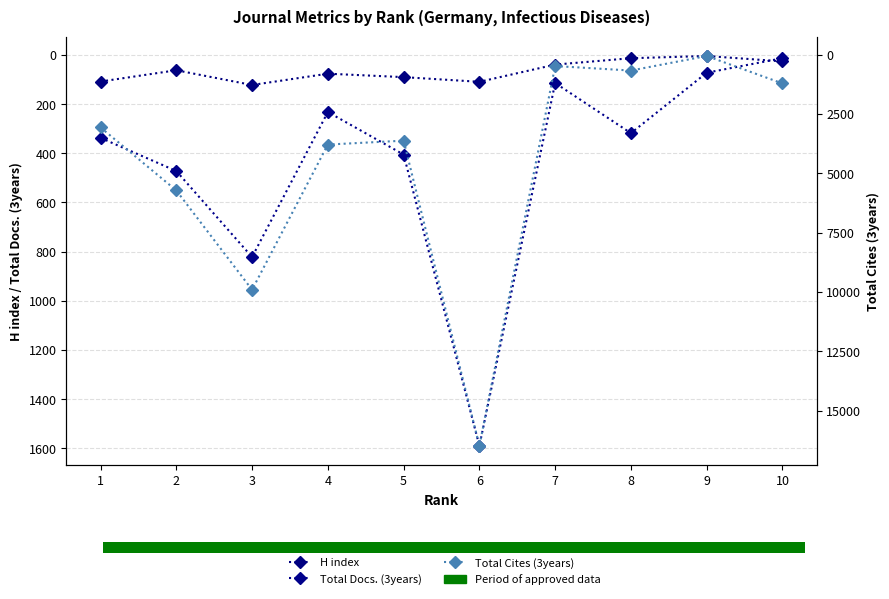

Is it true that Total Docs. (3years) equals 318 at 8?

True